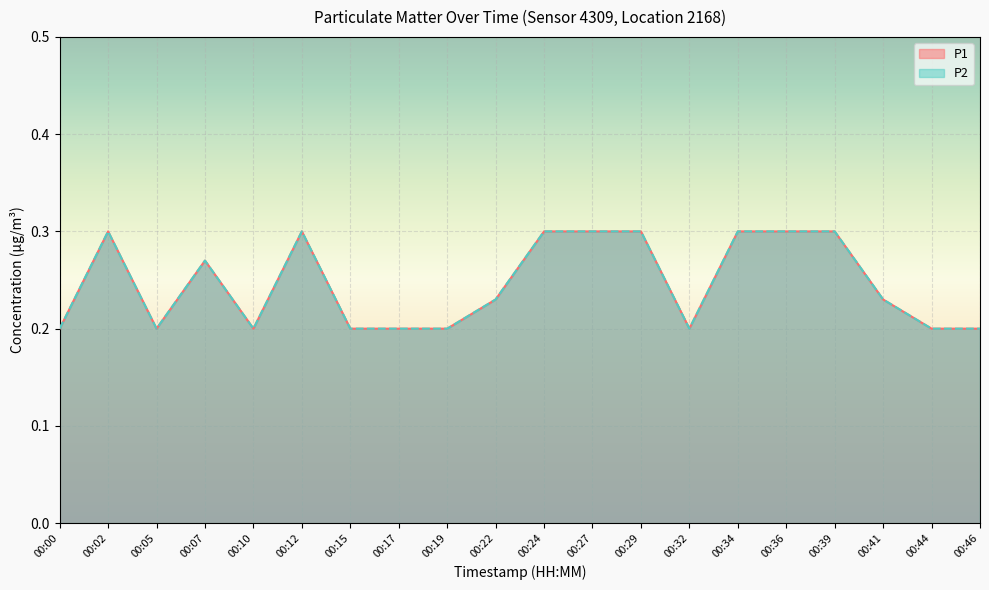

What is the sum of the P1 values at 00:02 and 00:17?

0.5